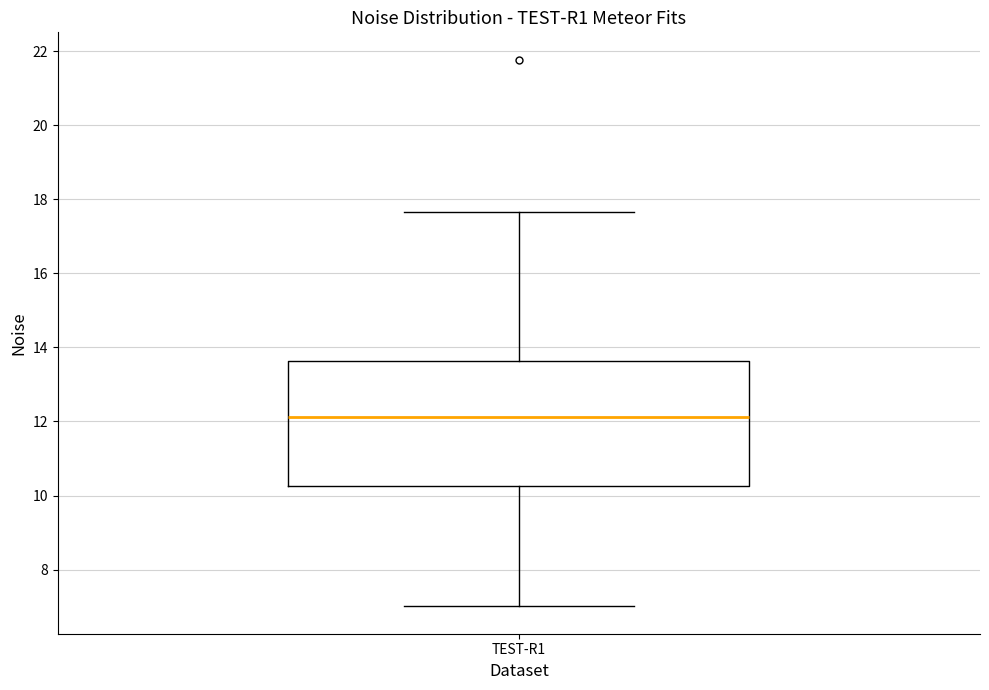

Where does the lower whisker of the box for TEST-R1 end on the y-axis? The values are not printed on the chart, so give them approximately, as read against the axis.

7.0